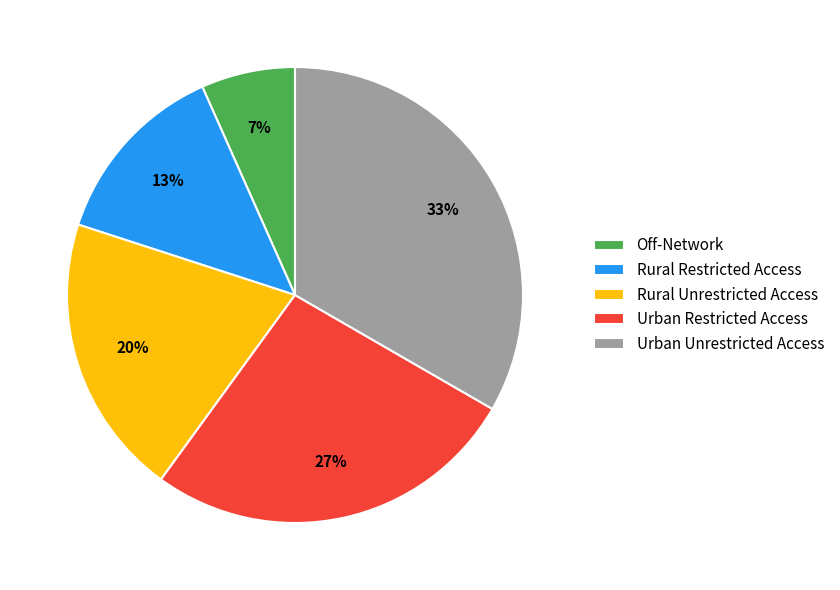

Rank the categories by value from lowest to highest.

Off-Network, Rural Restricted Access, Rural Unrestricted Access, Urban Restricted Access, Urban Unrestricted Access